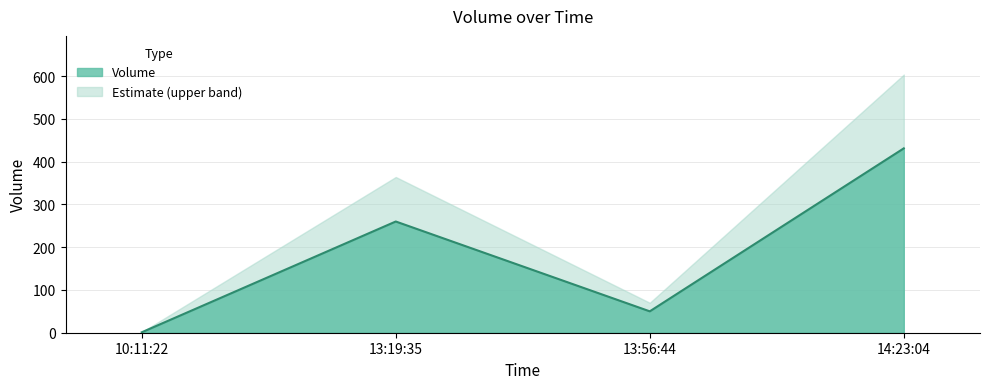

True or false: the data shows 1 at 10:11:22.

True